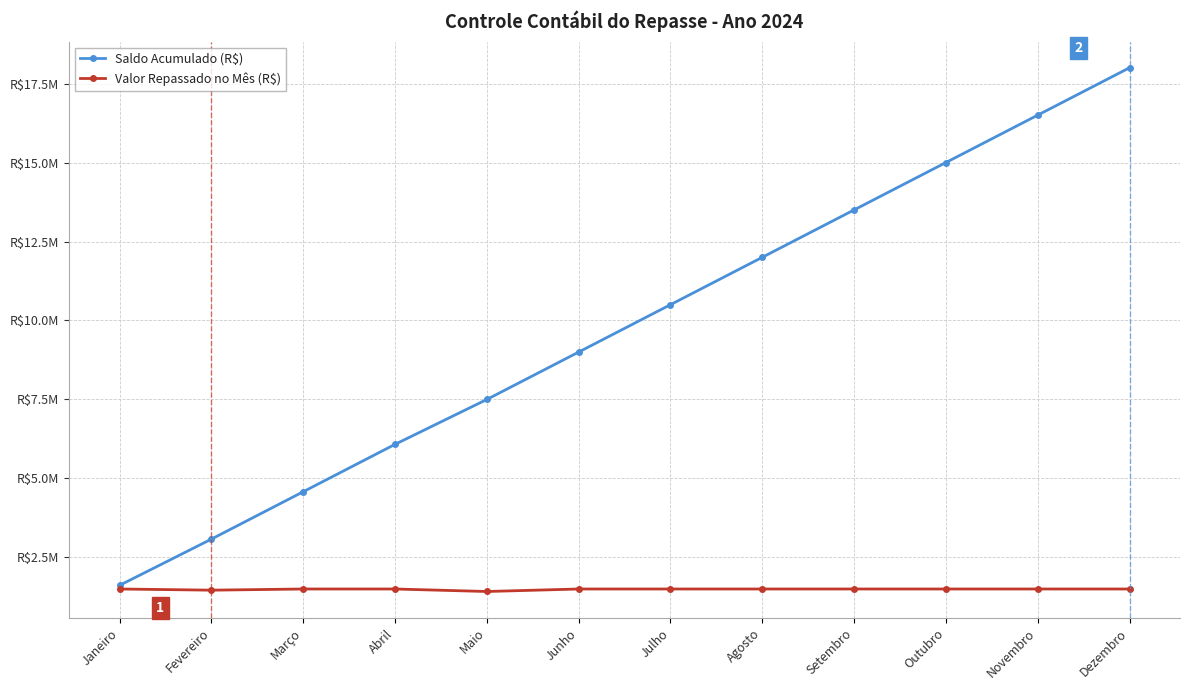

Reading right to left, extract all data points from this chart.

Saldo Acumulado (R$): Dezembro=18000000.0	Novembro=16500000.0	Outubro=15000000.0	Setembro=13500000.0	Agosto=12000000.0	Julho=10500000.0	Junho=9000000.0	Maio=7500000.0	Abril=6079148.6	Março=4579148.6	Fevereiro=3079148.6	Janeiro=1616148.6
Valor Repassado no Mês (R$): Dezembro=1500000.0	Novembro=1500000.0	Outubro=1500000.0	Setembro=1500000.0	Agosto=1500000.0	Julho=1500000.0	Junho=1500000.0	Maio=1420851.4	Abril=1500000.0	Março=1500000.0	Fevereiro=1463000.0	Janeiro=1500000.0